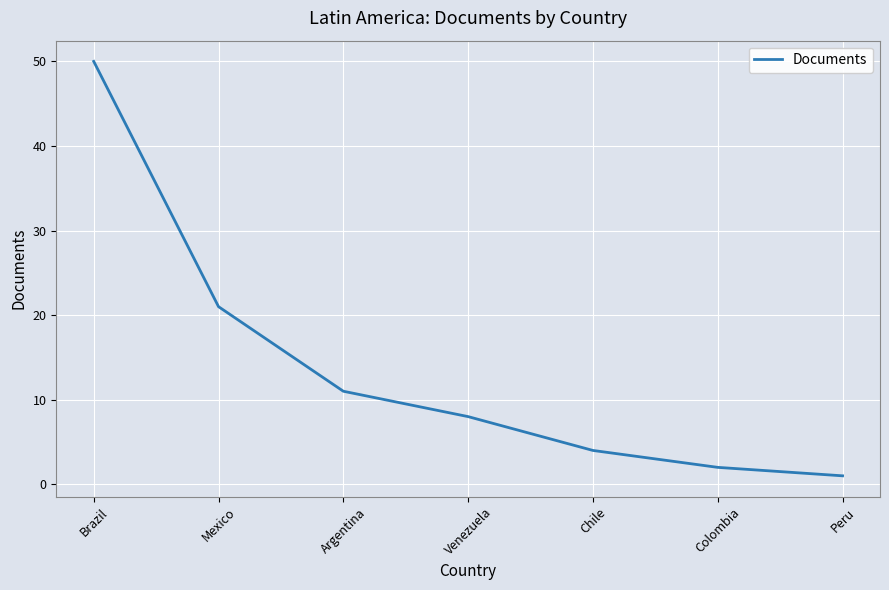

What position from the right is Mexico?

6